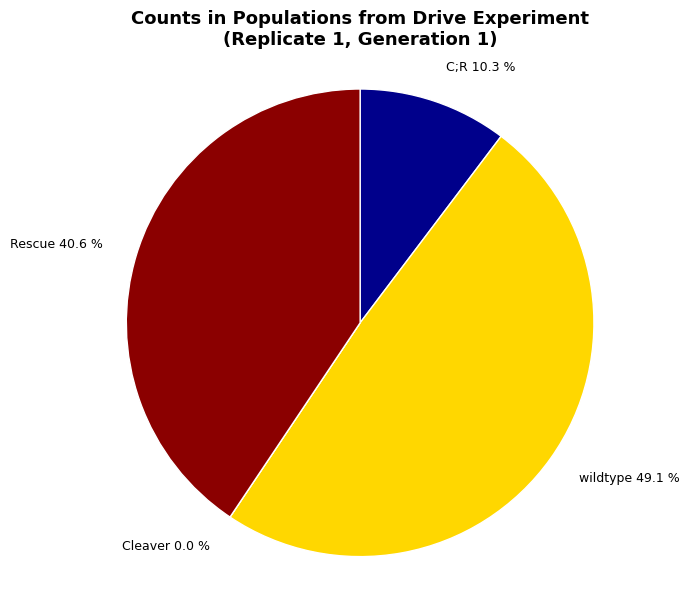

To the nearest percent, what is the average slice percentage?

25%